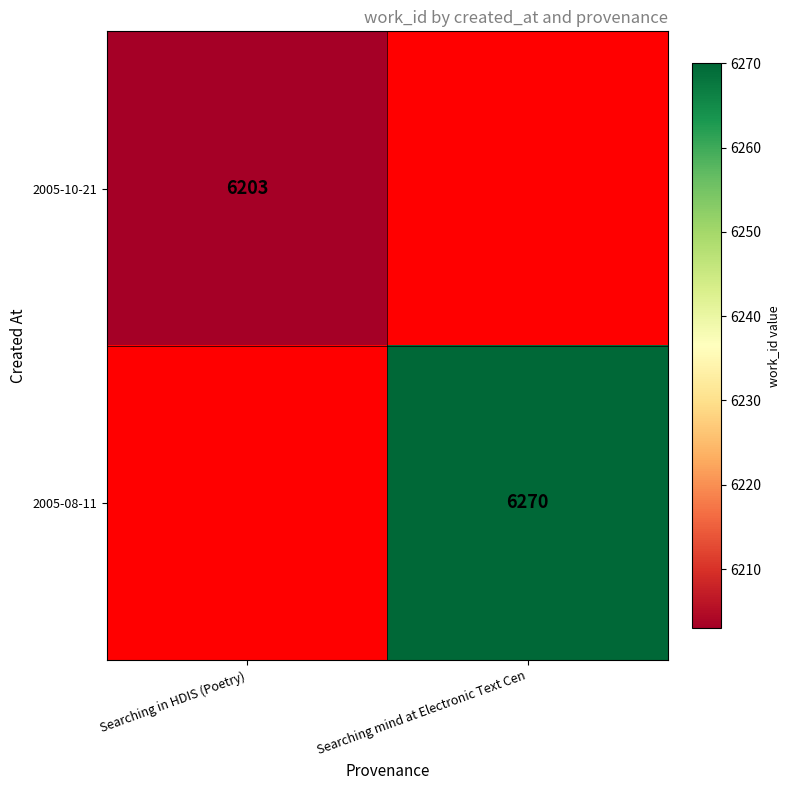

What is the maximum value shown in the chart?

6270.0